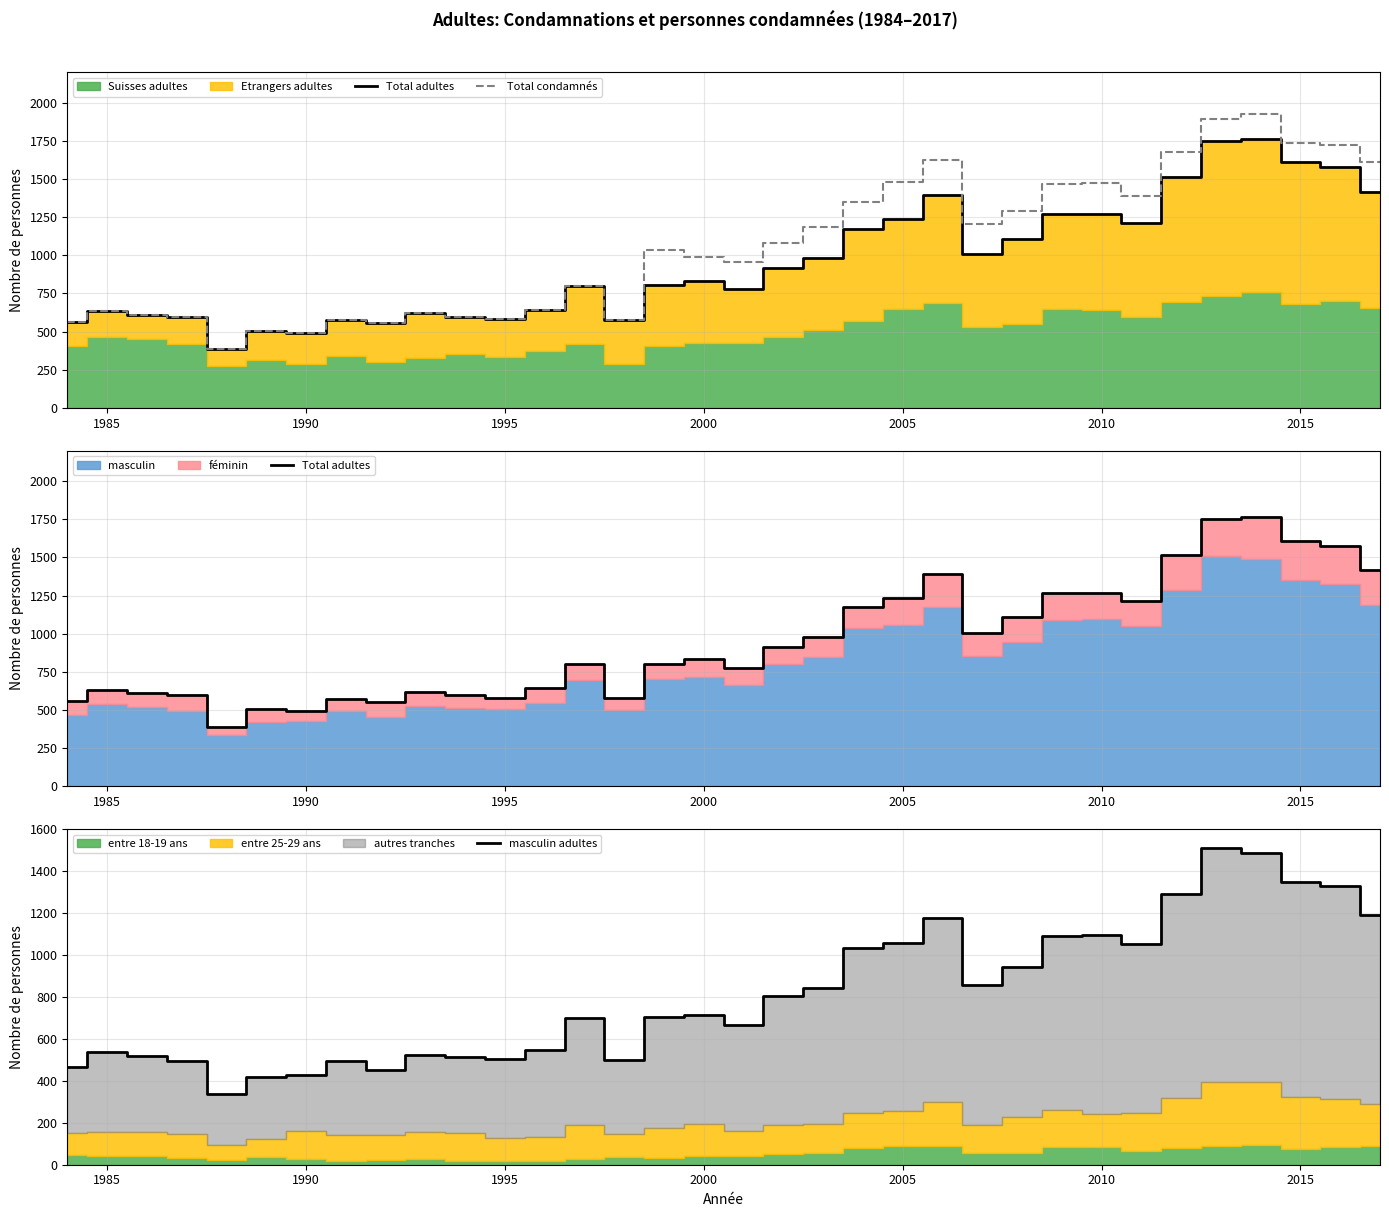

What is the maximum value for masculin adultes?

1510